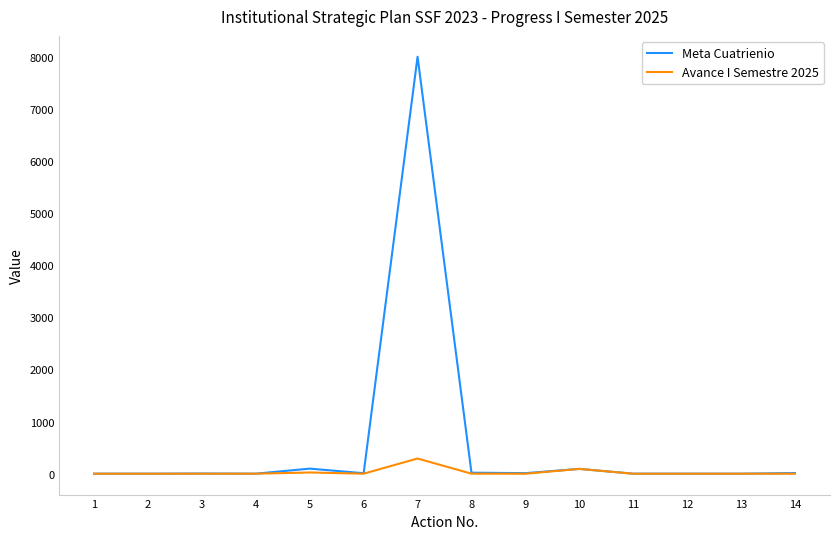

What is the greatest value displayed?

8000.0